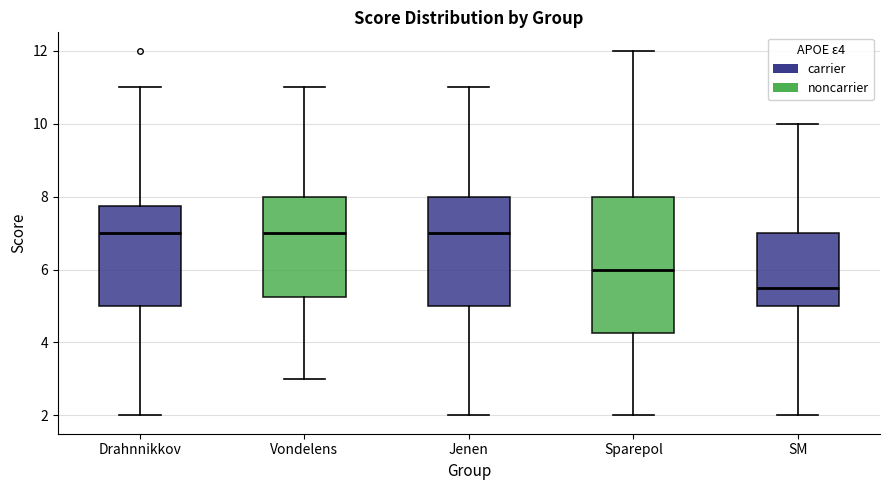

Reading left to right, read every box against the y-axis: the position of its median line, the range the box covers, and the ends of its whiskers. The values are not printed on the chart, so give them approximately, as read against the axis.

Drahnnikkov: median 7.0, box 5.0 to 7.8, whiskers 2.0 to 11.0
Vondelens: median 7.0, box 5.2 to 8.0, whiskers 3.0 to 11.0
Jenen: median 7.0, box 5.0 to 8.0, whiskers 2.0 to 11.0
Sparepol: median 6.0, box 4.2 to 8.0, whiskers 2.0 to 12.0
SM: median 5.6, box 5.0 to 7.0, whiskers 2.0 to 10.0